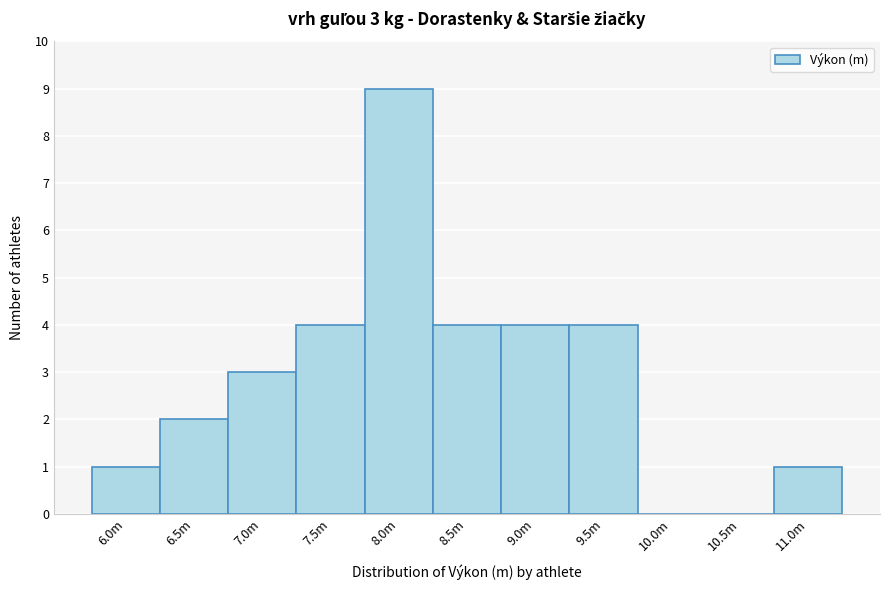

Reading left to right, extract all data points from this chart.

6.0m=1	6.5m=2	7.0m=3	7.5m=4	8.0m=9	8.5m=4	9.0m=4	9.5m=4	10.0m=0	10.5m=0	11.0m=1